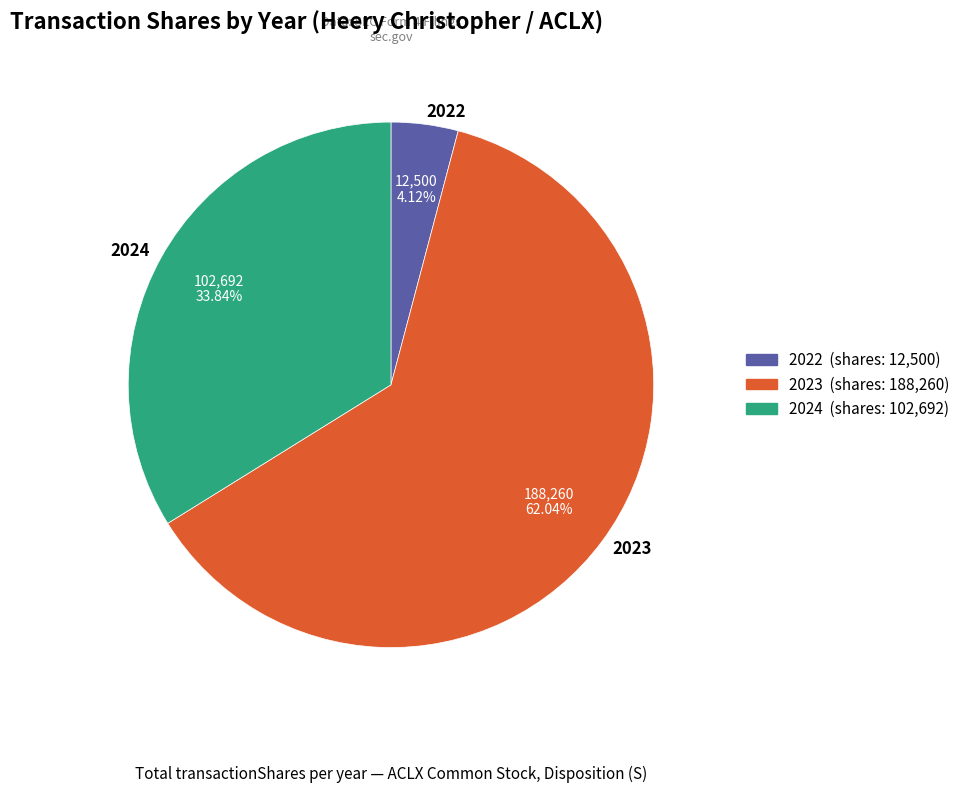

What is the ratio of the value at 2024 to the value at 2022?

8.2